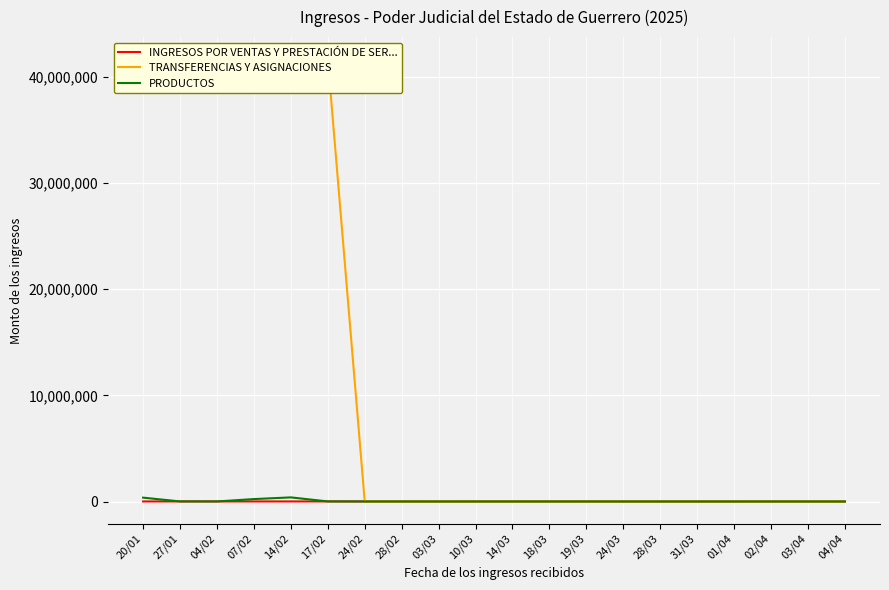

Which series changed the most between 19/03 and 24/03?

INGRESOS POR VENTAS Y PRESTACIÓN DE SER...